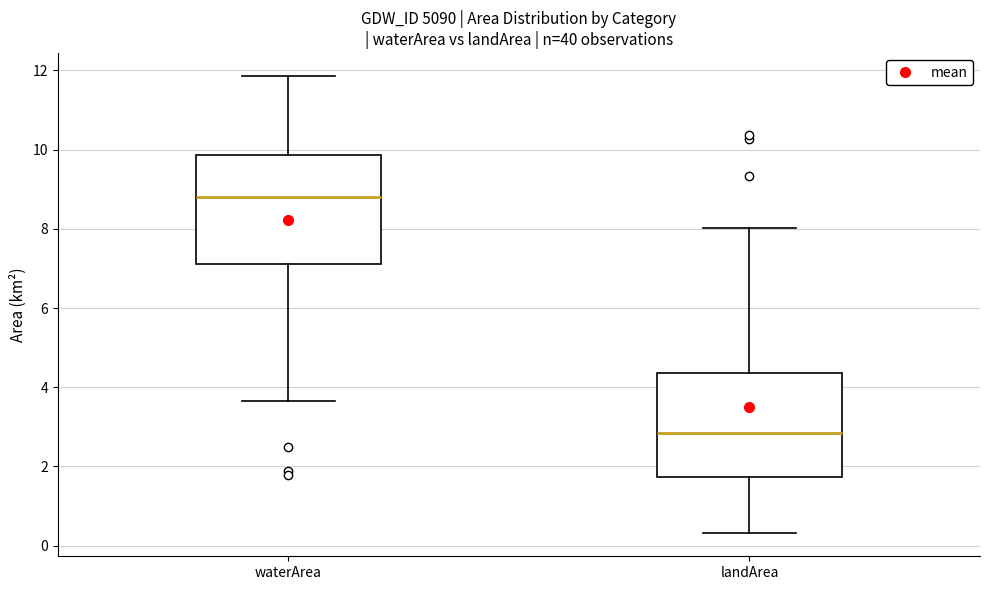

Which box's median line is the highest?

waterArea